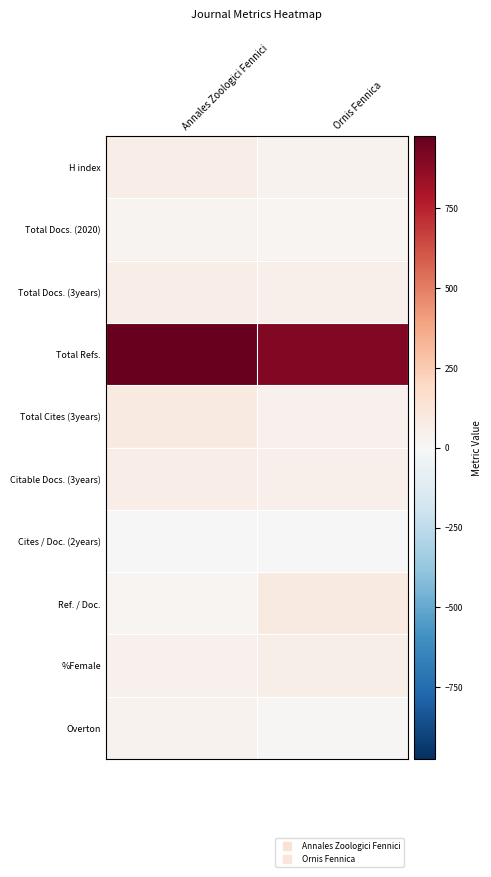

At how many categories does at least one series exceed 595?

2